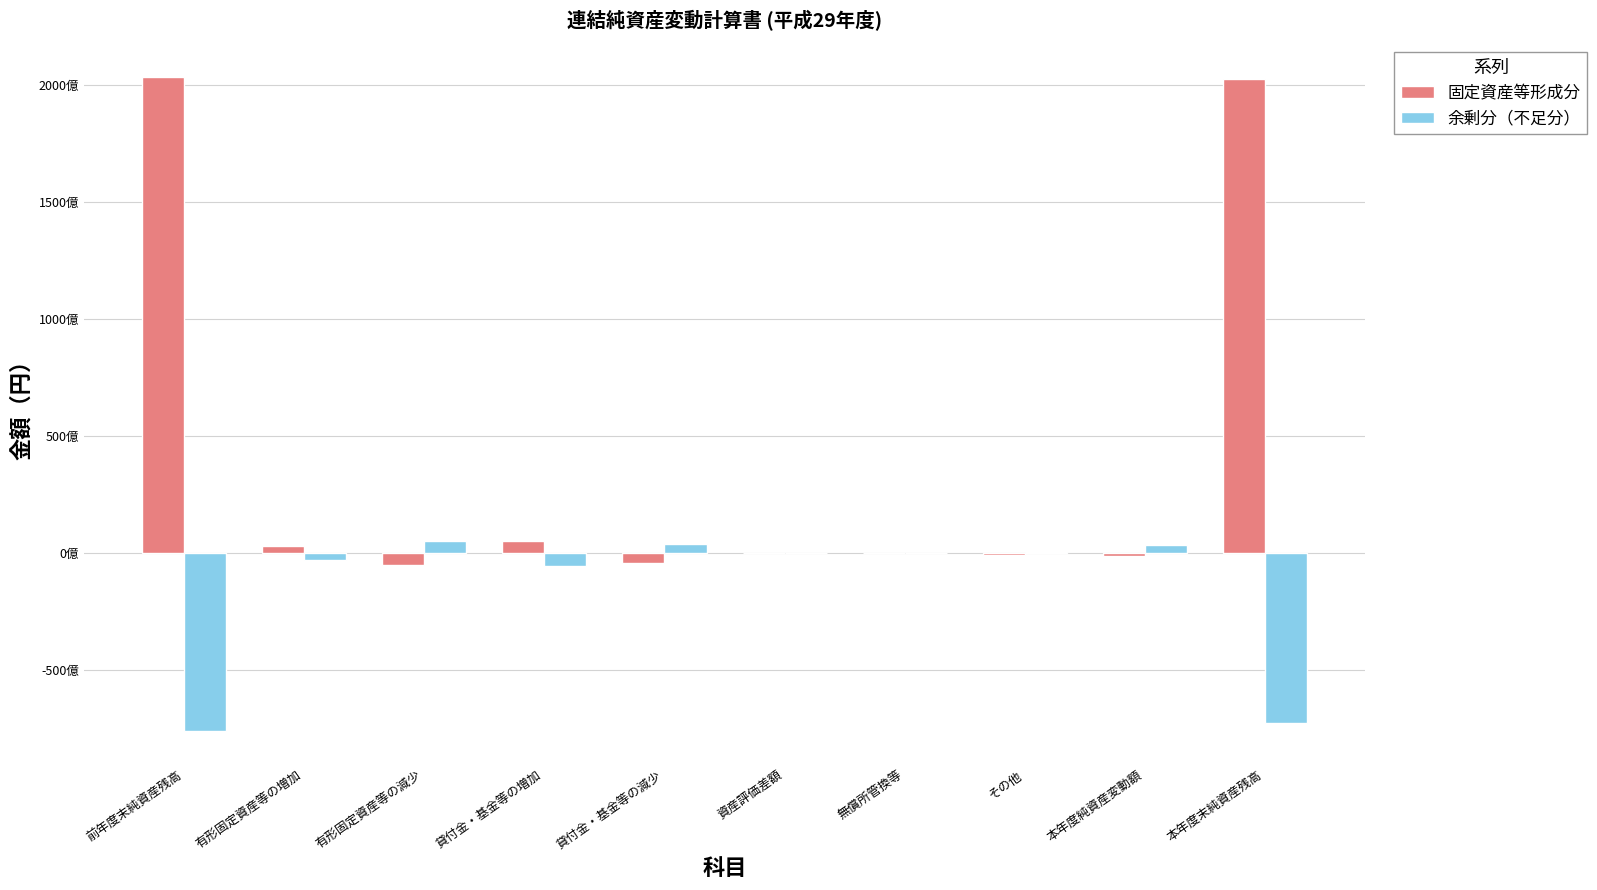

True or false: 固定資産等形成分 has a value of 360147691102 at 本年度末純資産残高.

False